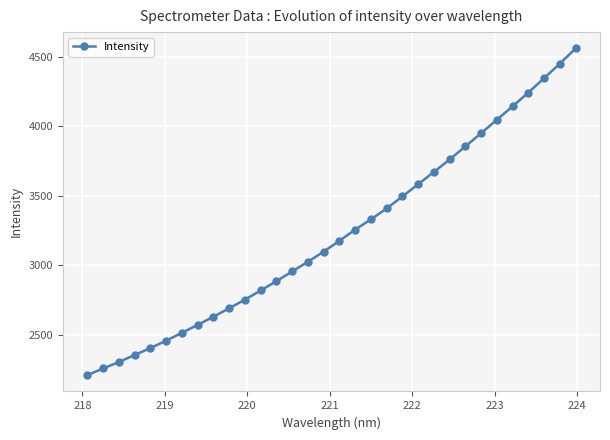

What is the maximum value shown in the chart?

4560.7